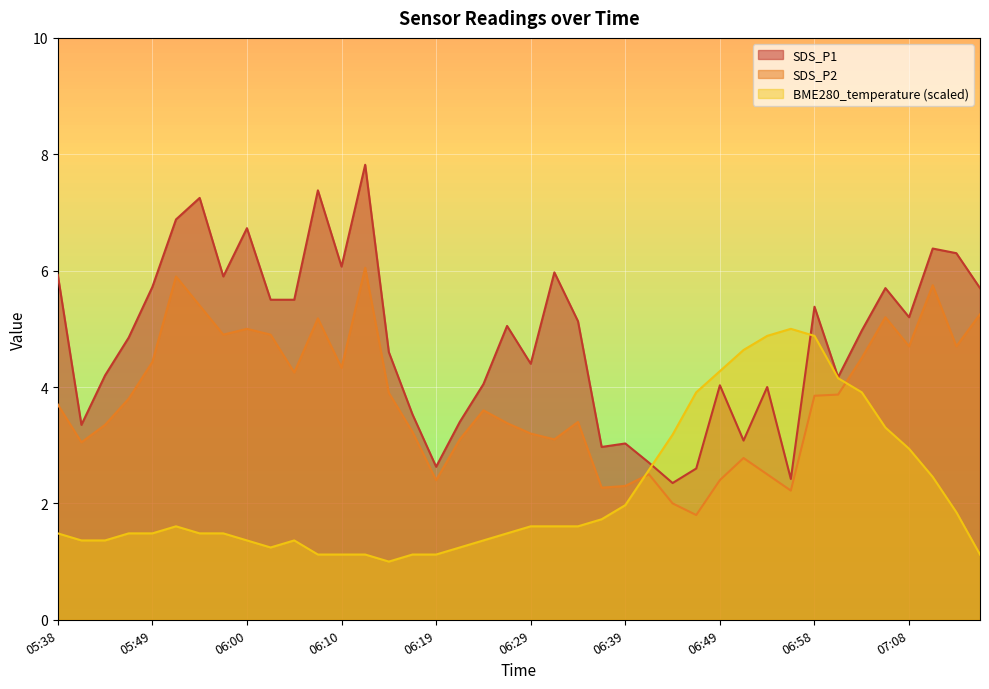

What is the minimum value shown in the chart?

1.0